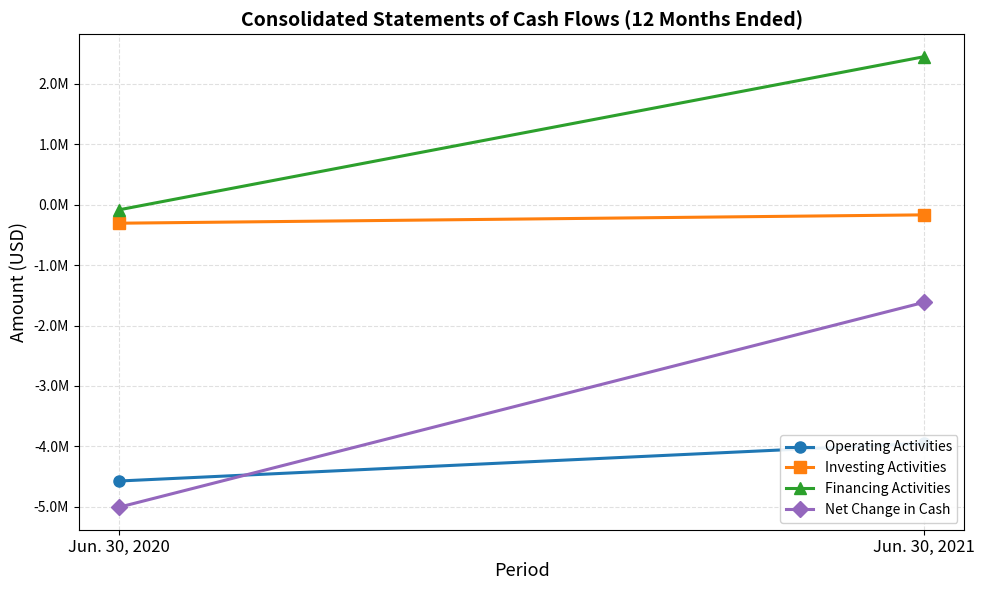

Which series changed the most between Jun. 30, 2020 and Jun. 30, 2021?

Net Change in Cash